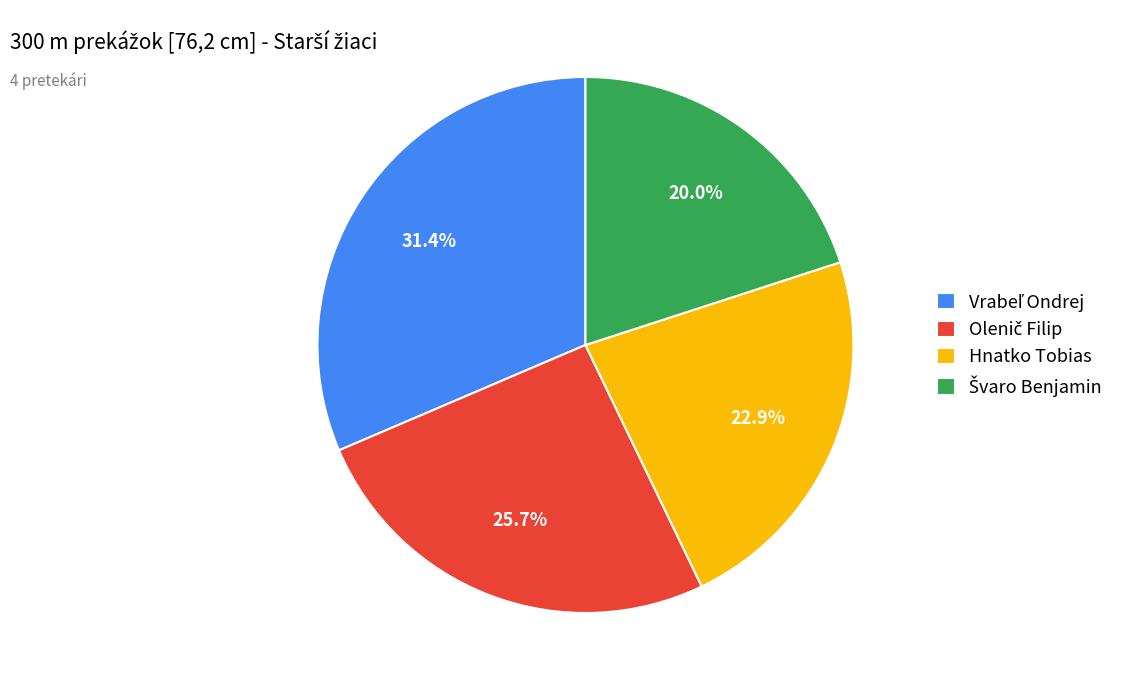

How many segments does this pie chart have?

4